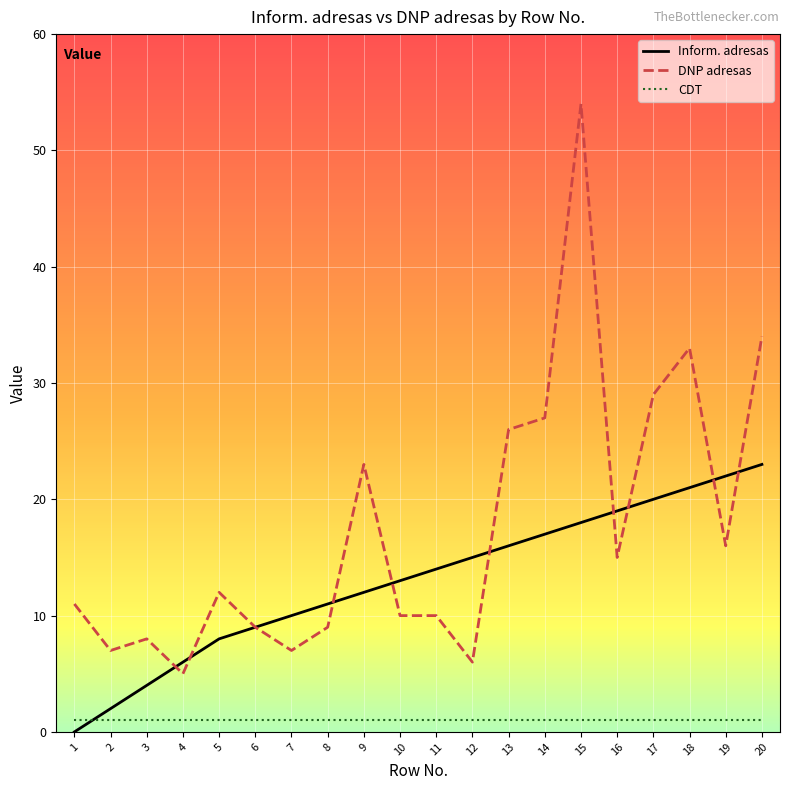

What is the sum of the Inform. adresas values at 4 and 8?

17